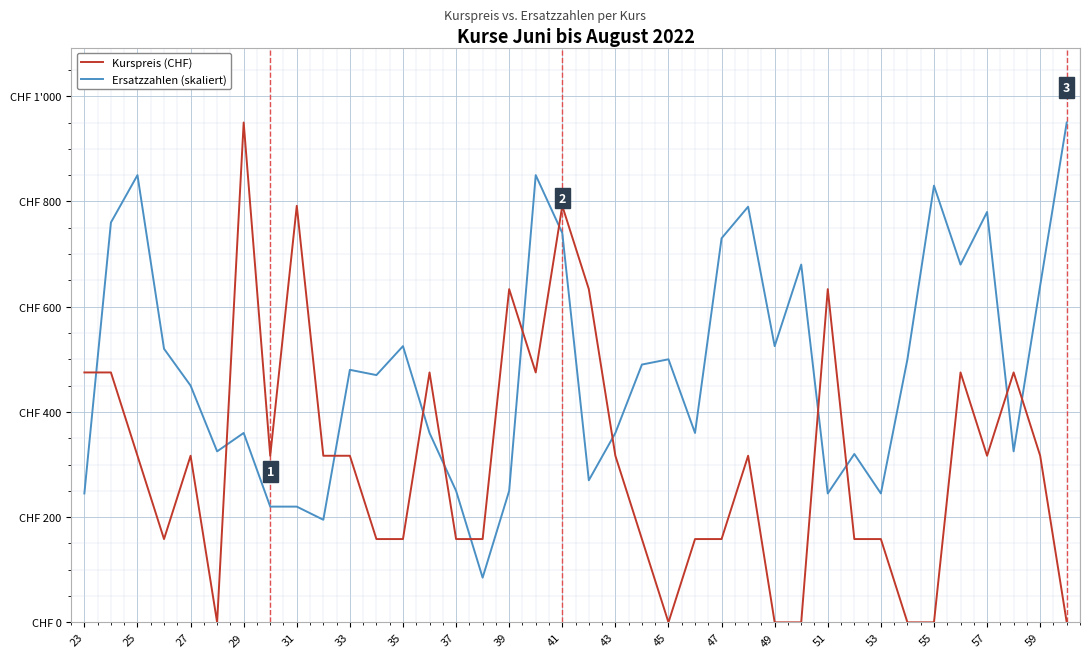

Is this an area chart (filled region under the line)?

No